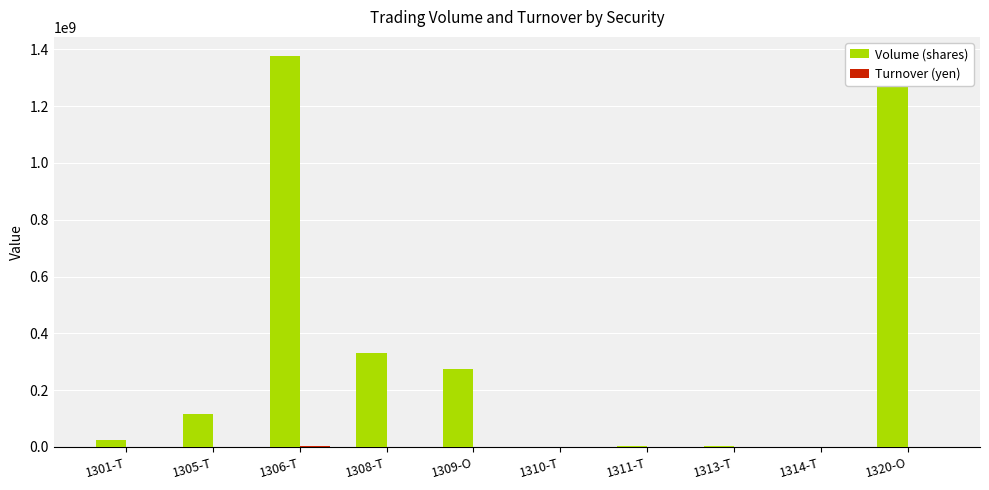

Which category has the highest value in the Volume (shares) series?

1306-T